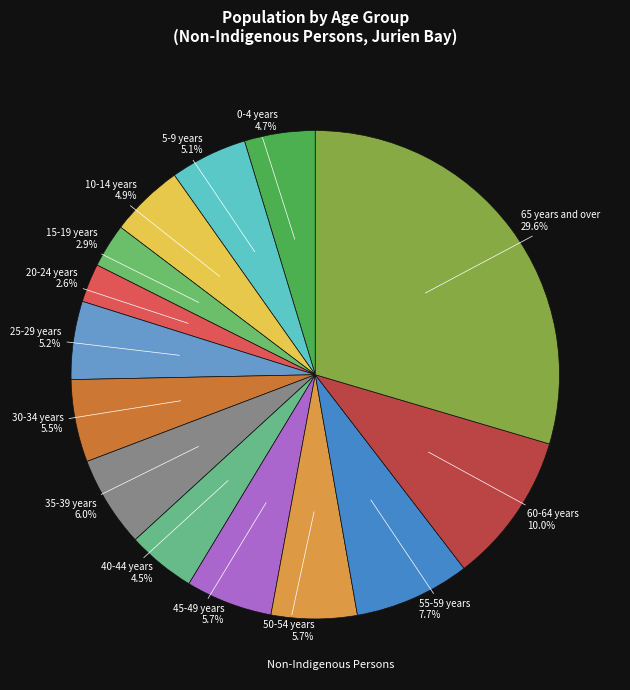

Rank the categories by value from lowest to highest.

20-24 years, 15-19 years, 40-44 years, 0-4 years, 10-14 years, 5-9 years, 25-29 years, 30-34 years, 50-54 years, 45-49 years, 35-39 years, 55-59 years, 60-64 years, 65 years and over